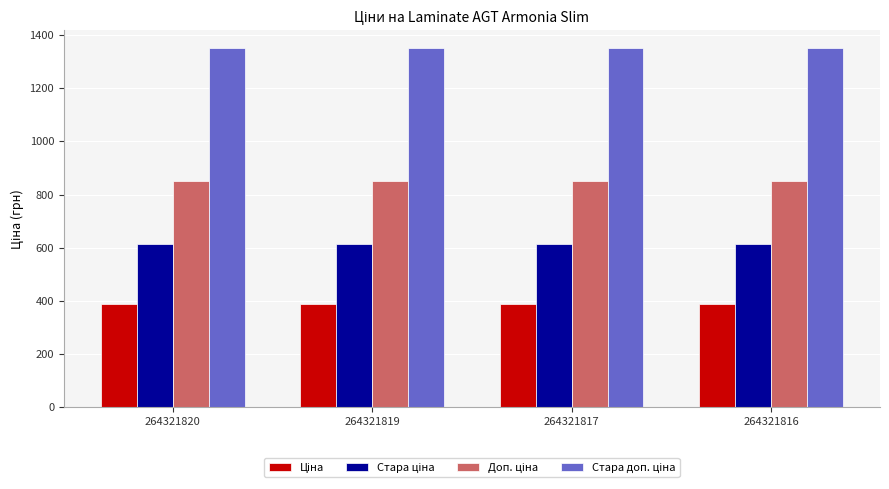

How many groups of bars are there?

4